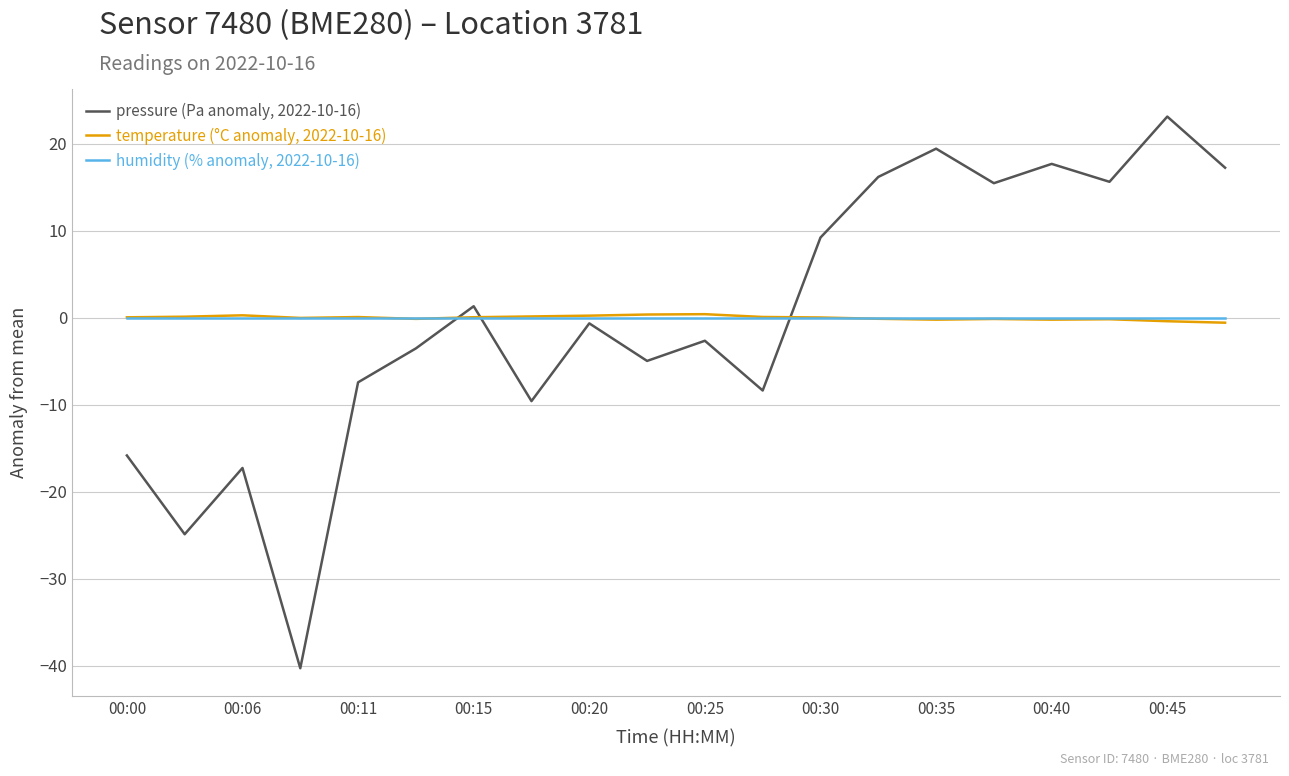

How many negative values does the pressure (Pa anomaly, 2022-10-16) series have?

11